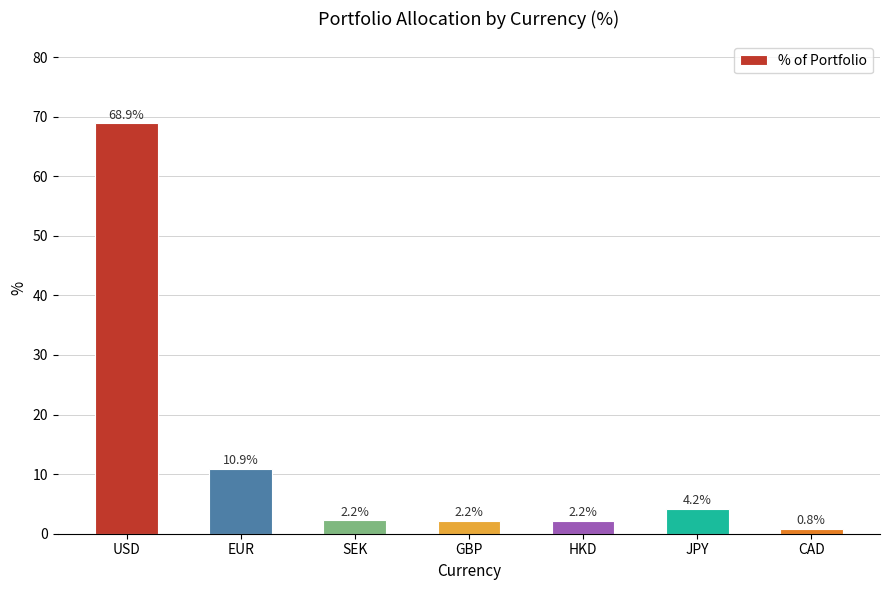

The value at EUR is 10.9. True or false?

True